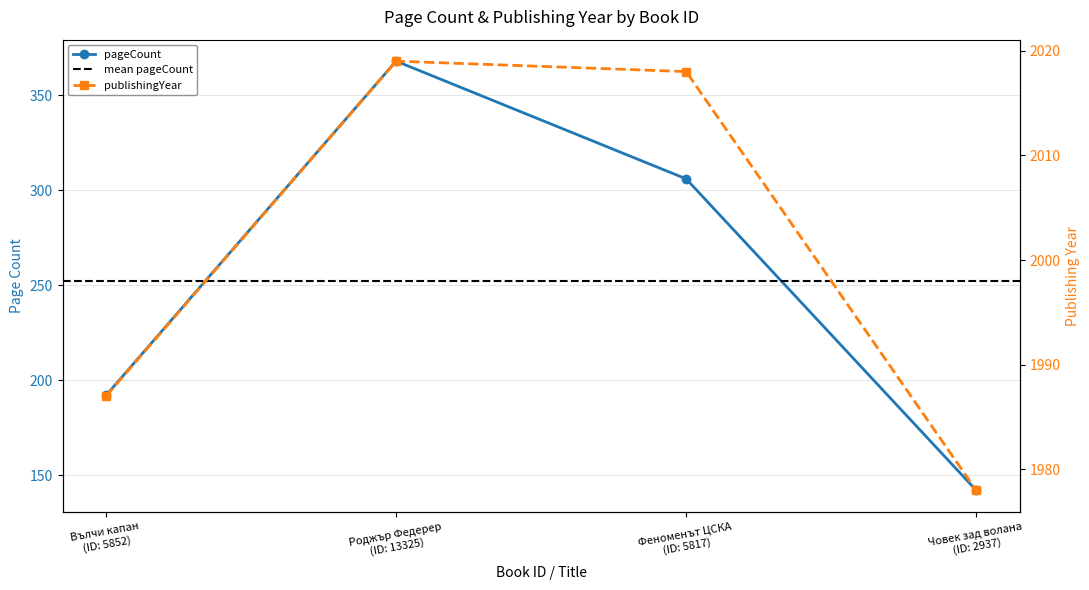

What is the maximum value for pageCount?

368